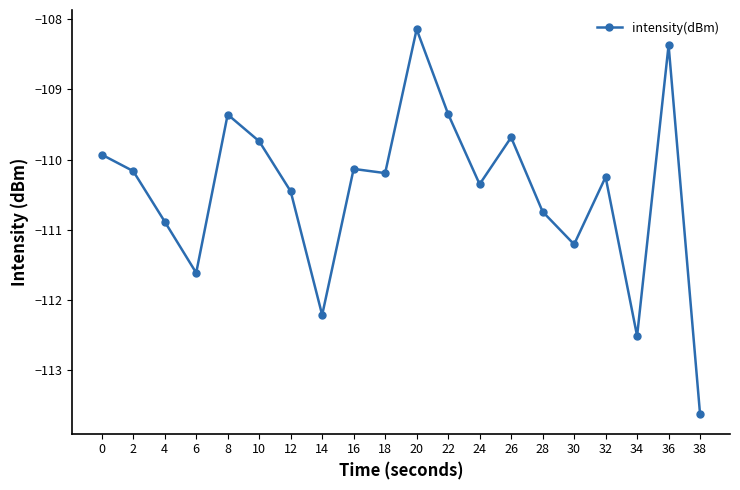

Where is the first local minimum?

6